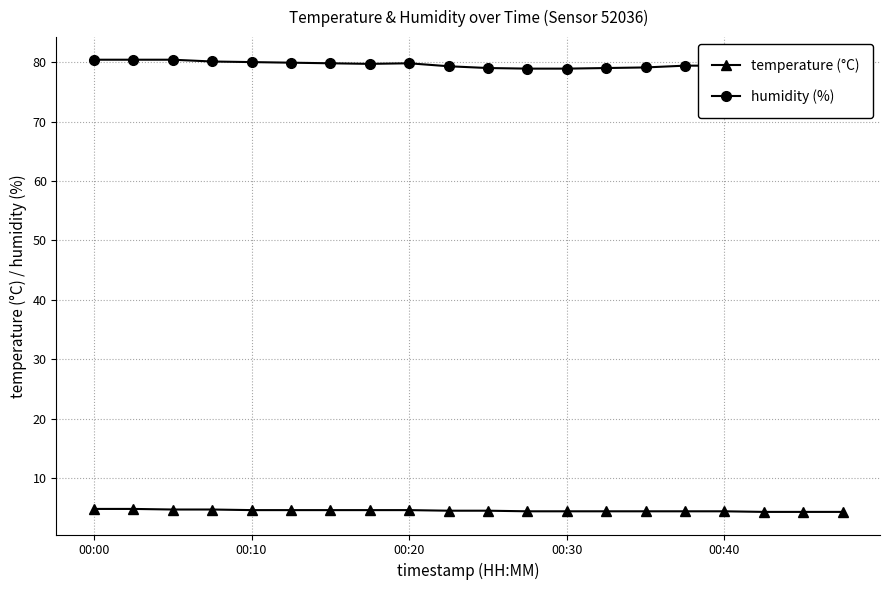

At which category is the sum across all series the highest?

00:00